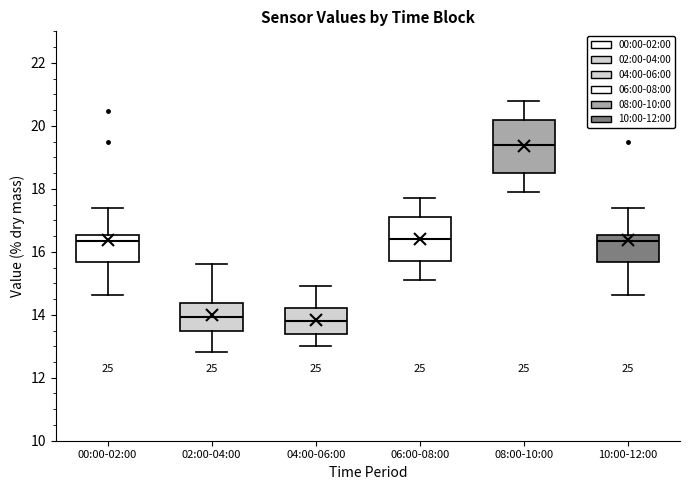

Where is the upper edge of the box for 08:00-10:00 on the y-axis? The values are not printed on the chart, so give them approximately, as read against the axis.

20.2